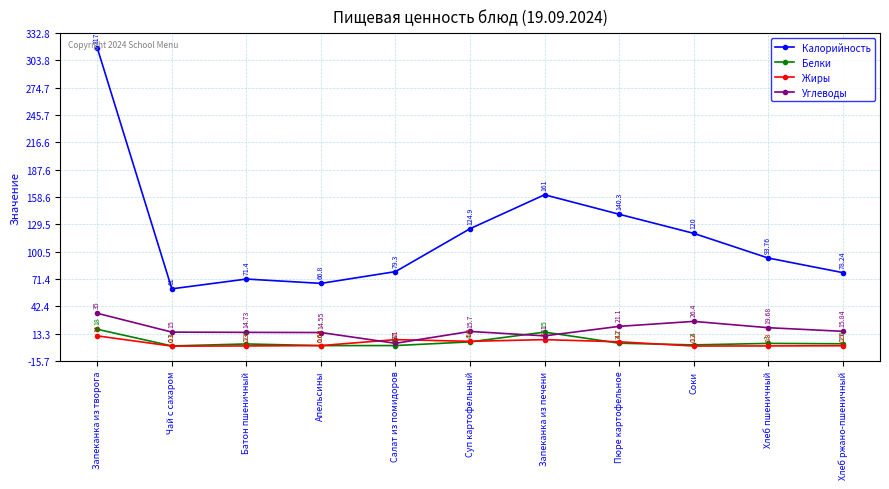

What is the total value across all series at Хлеб пшеничный?

116.7